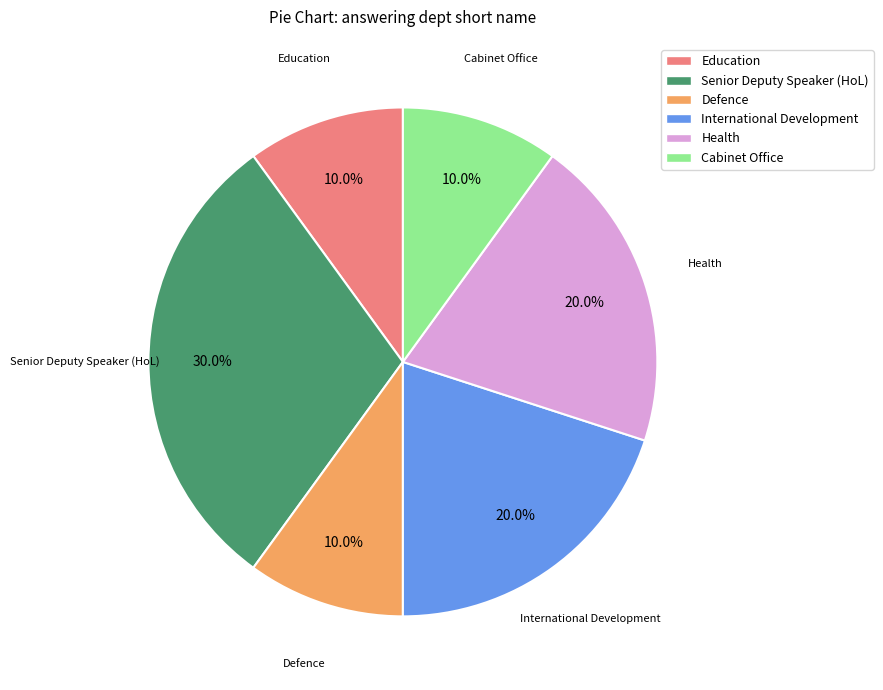

Combined, what portion of the pie is Education and Cabinet Office?

20.0%